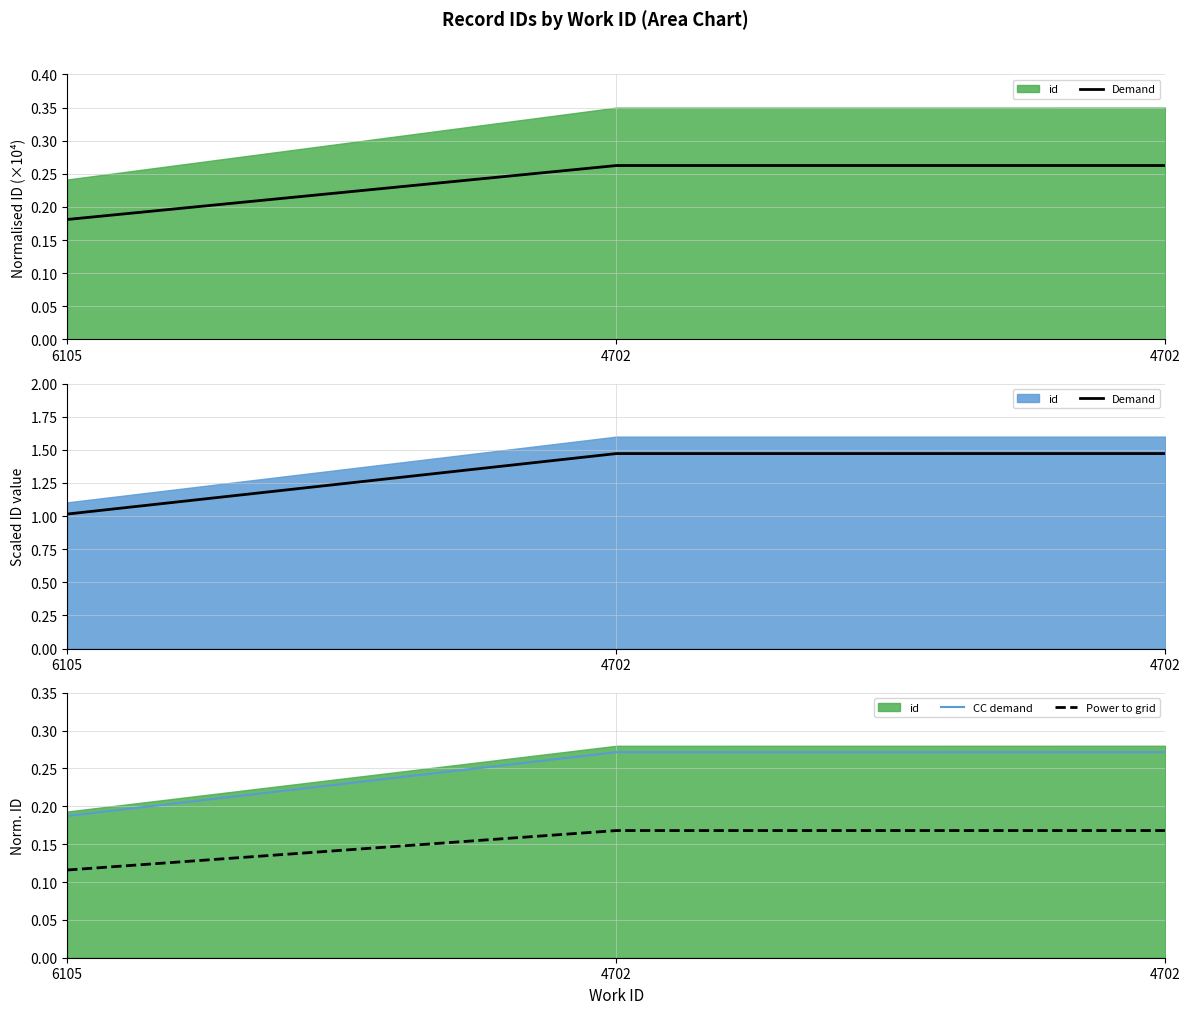

True or false: CC demand has a value of 0.1 at 6105.

False